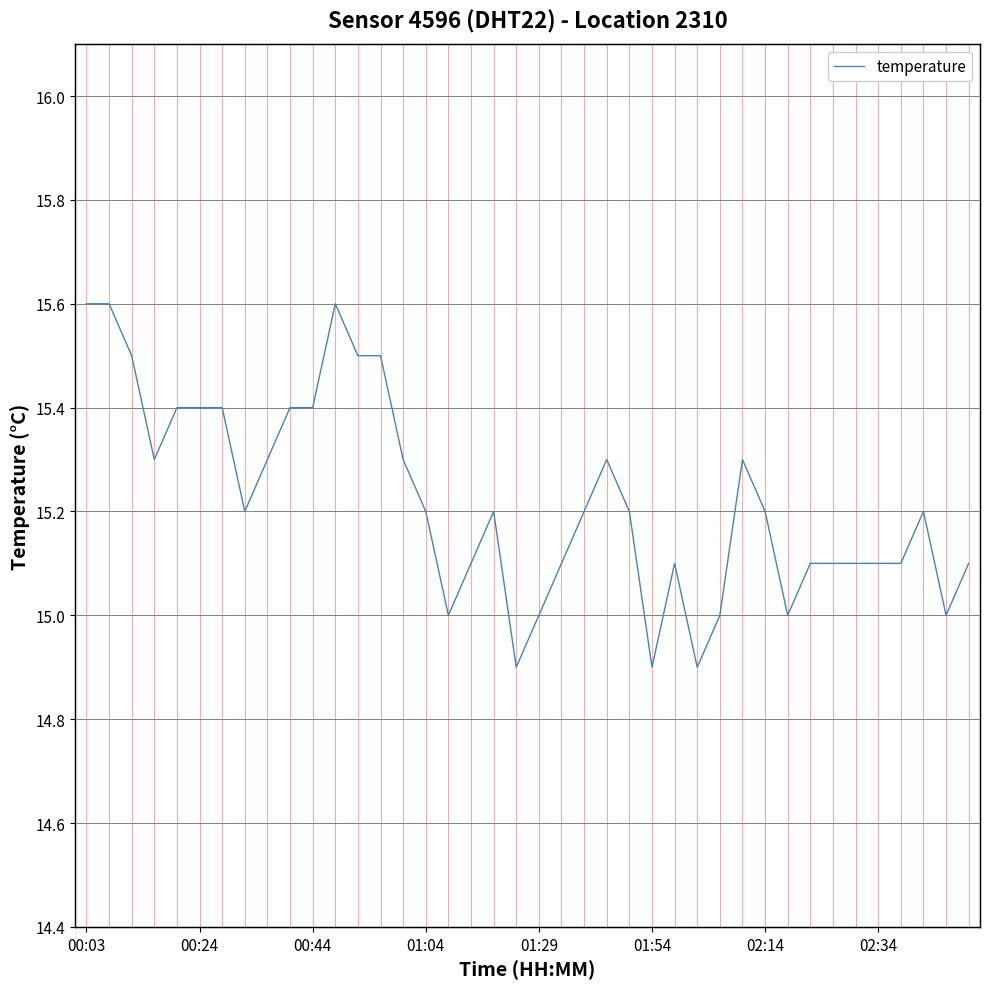

What is the maximum value shown in the chart?

99.9